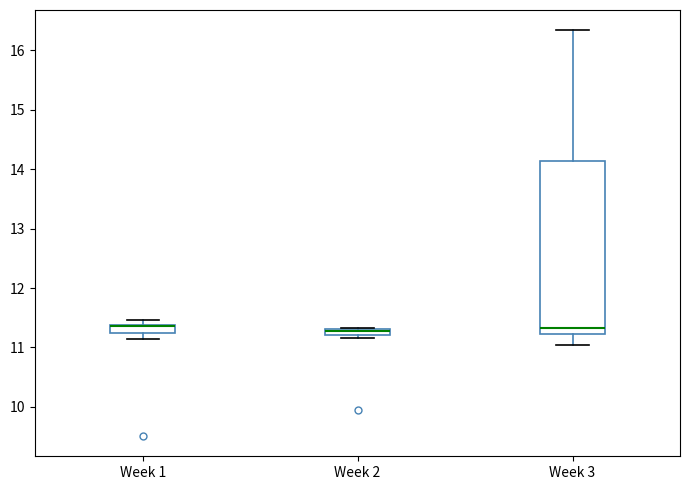

Where is the upper edge of the box for Week 2 on the y-axis? The values are not printed on the chart, so give them approximately, as read against the axis.

11.3